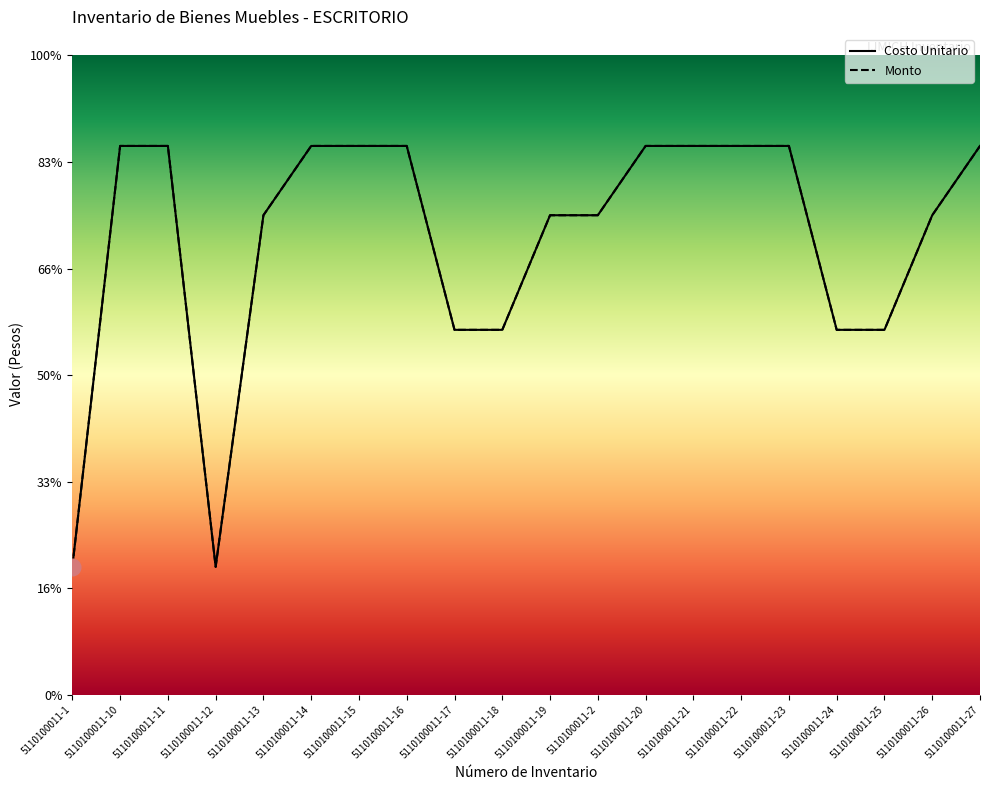

What value does the Costo Unitario series have at 5110100011-22?

5150.4